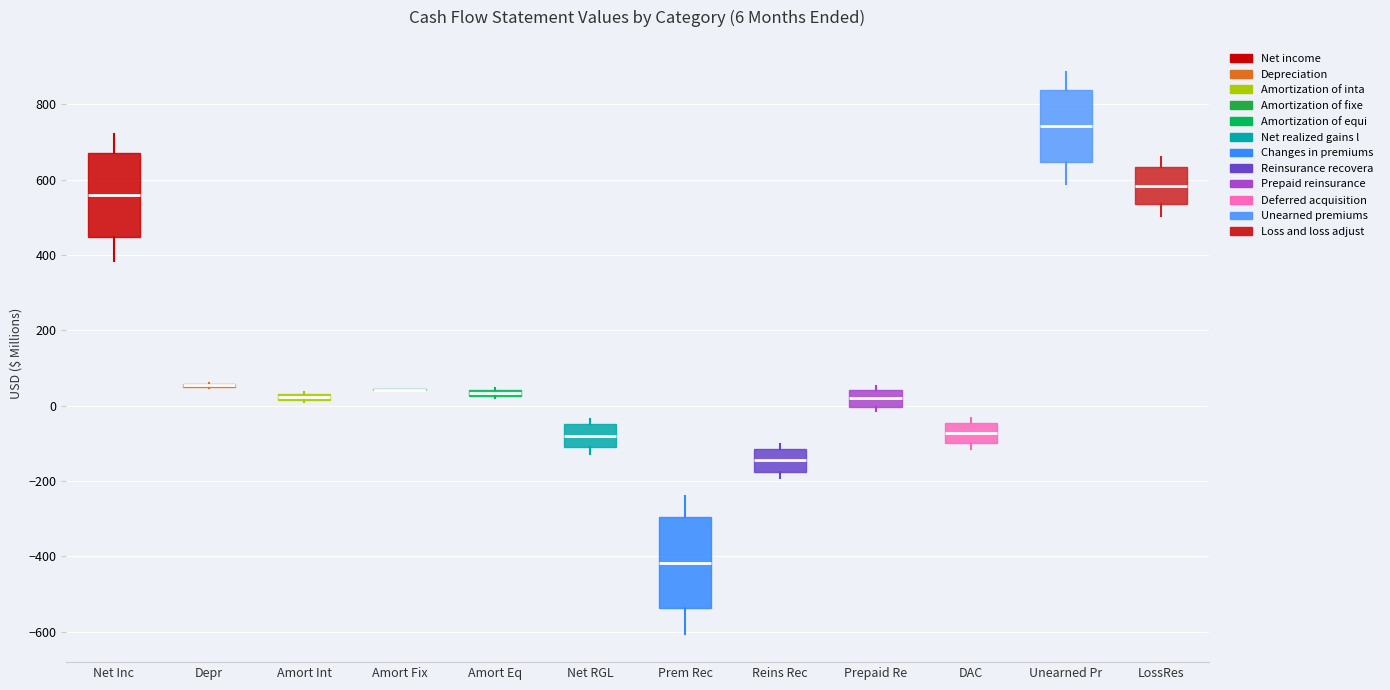

Comparing the boxes themselves (not the whiskers), which one is the tallest?

Prem Rec